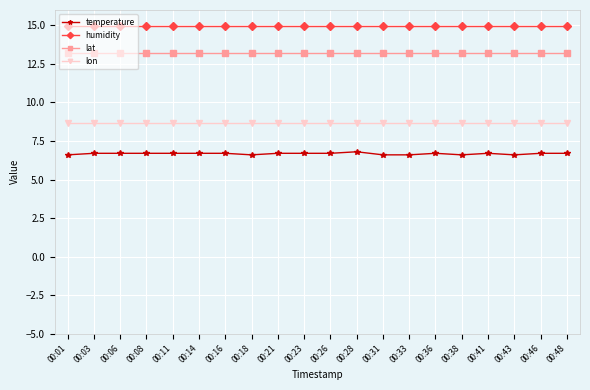

True or false: lat has a value of 6.1 at 00:03.

False